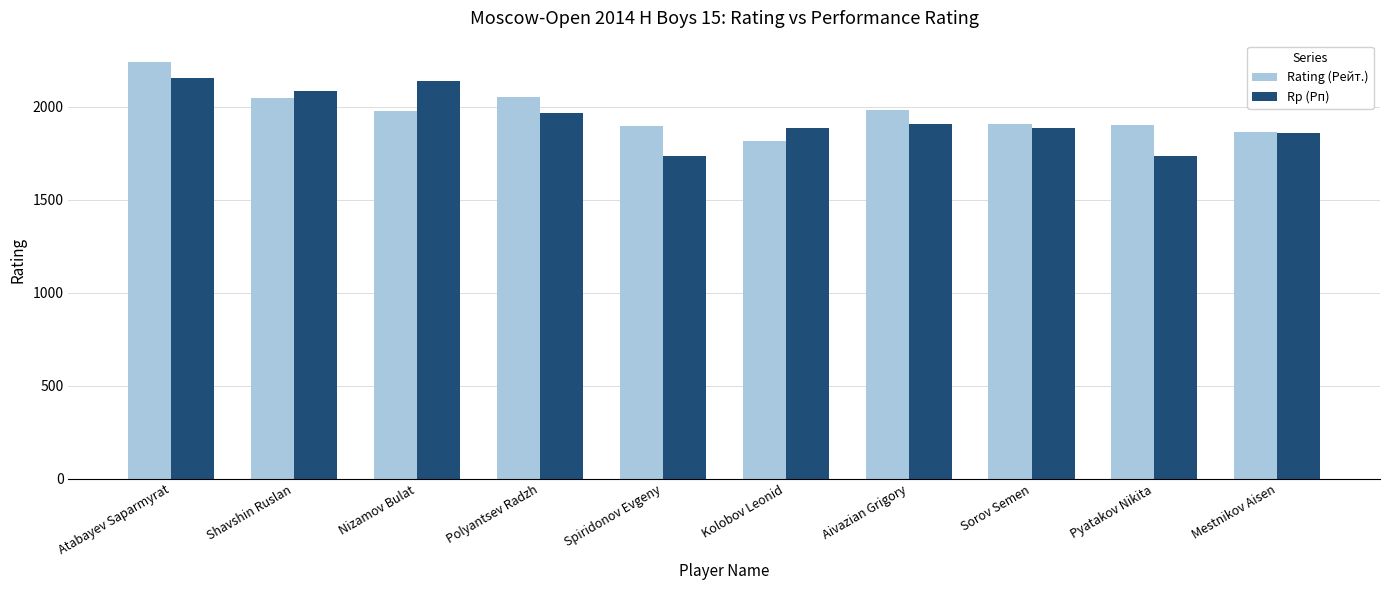

Rank the series by their maximum value, from highest to lowest.

Rating (Рейт.), Rp (Рп)